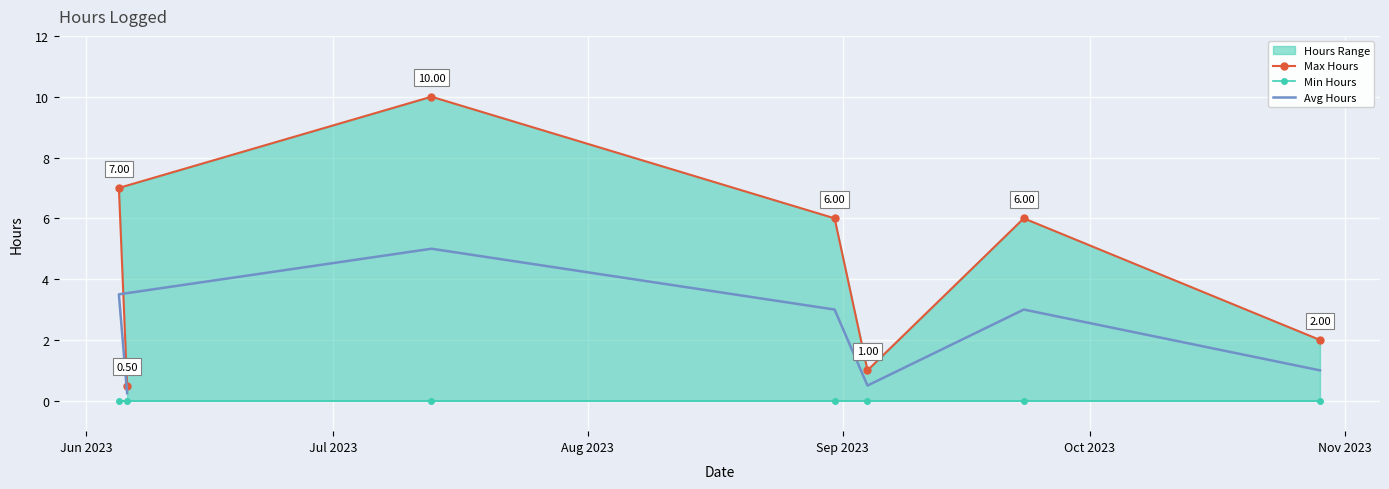

What is the lowest value of the Max Hours series?

0.5